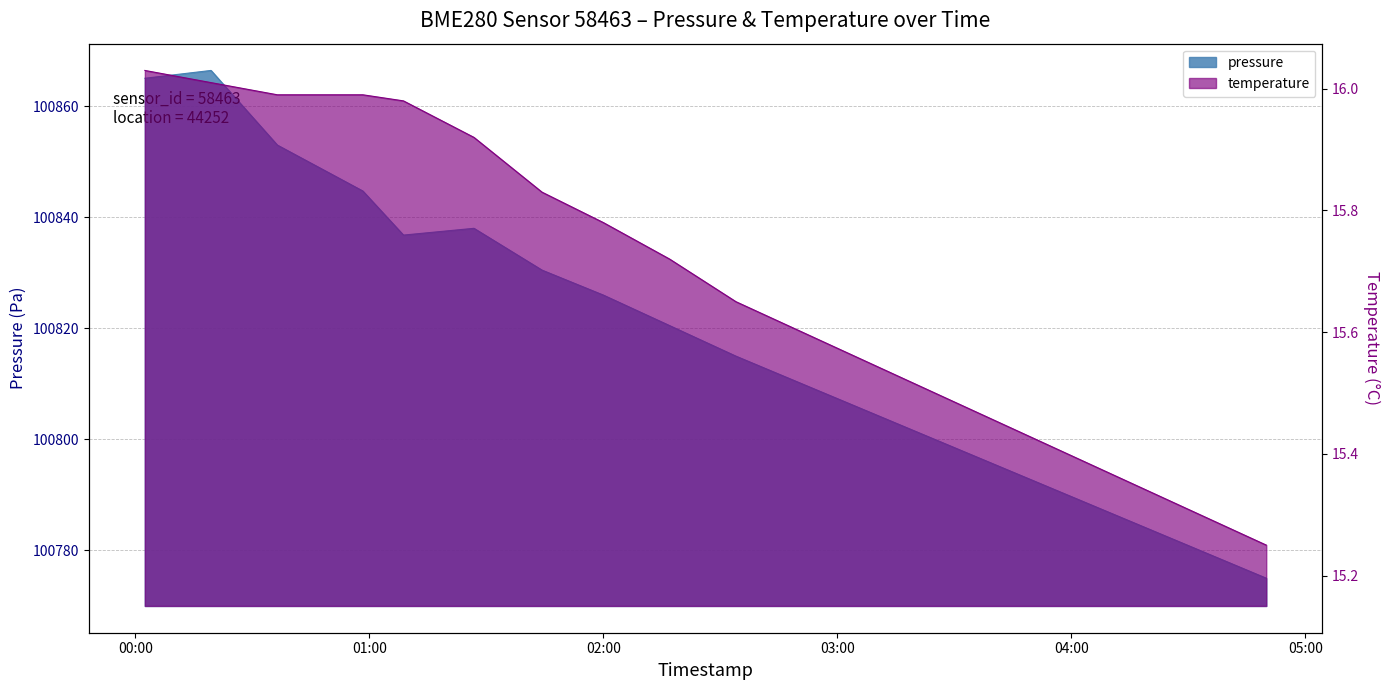

What is the value of the pressure point at the 6th from the left?

100838.0